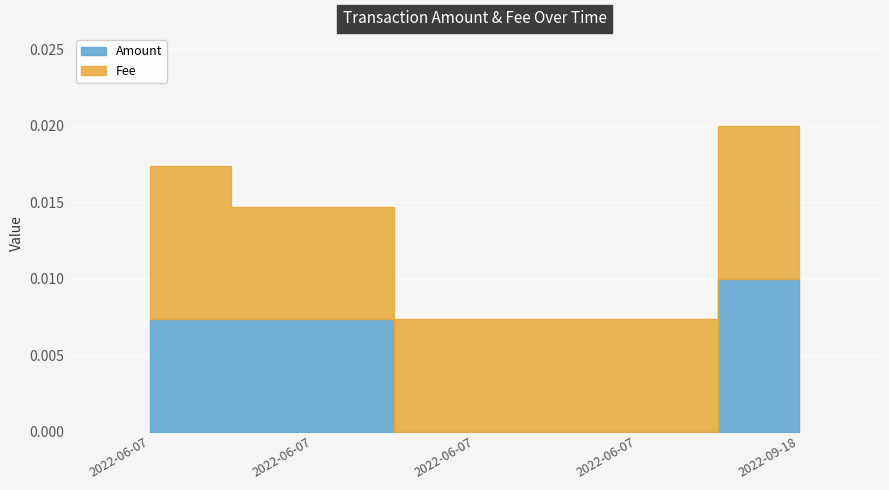

The value of Amount at 2022-09-18 07:22:01 is 0.0. True or false?

True